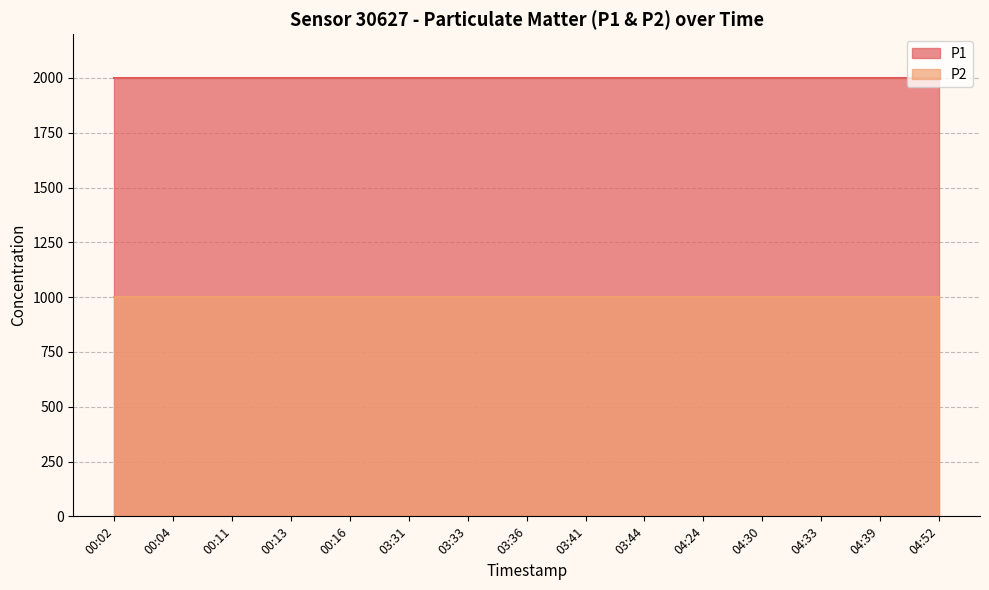

What is the label of the 8th point from the left?

03:36